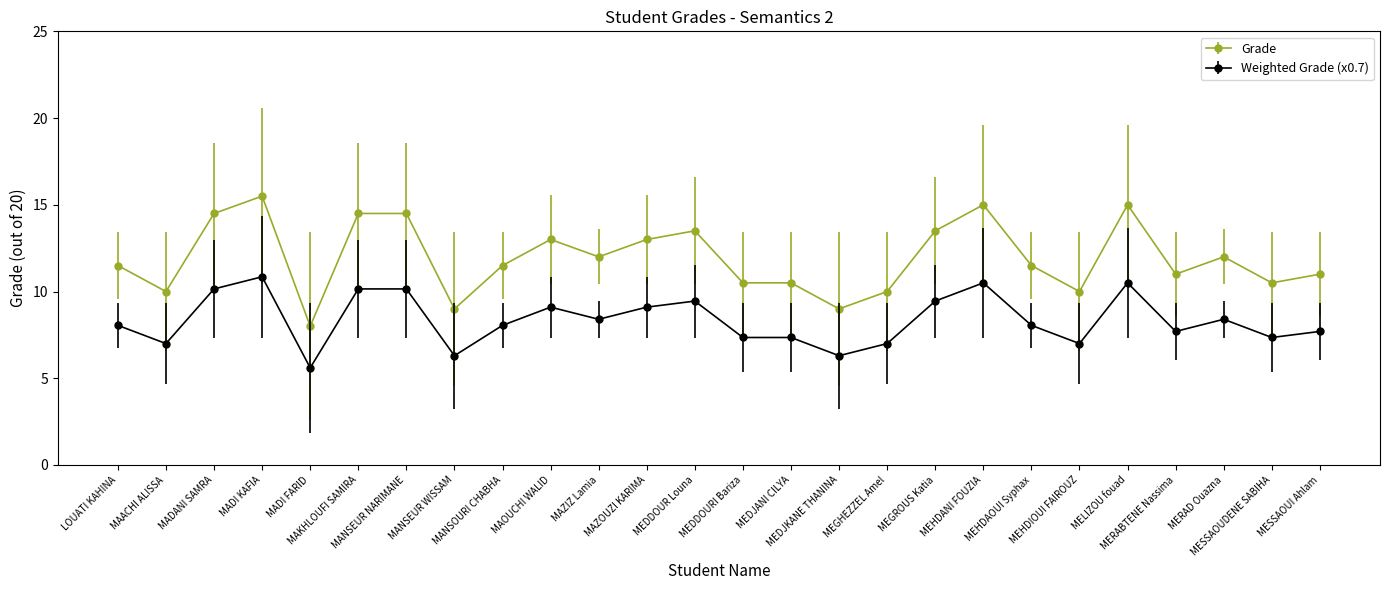

True or false: Weighted Grade (x0.7) has more than 2 interior local peaks.

True